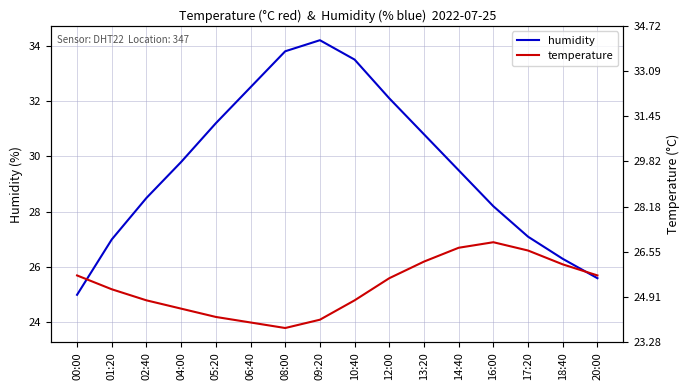

At which category does temperature reach its first local peak?

16:00